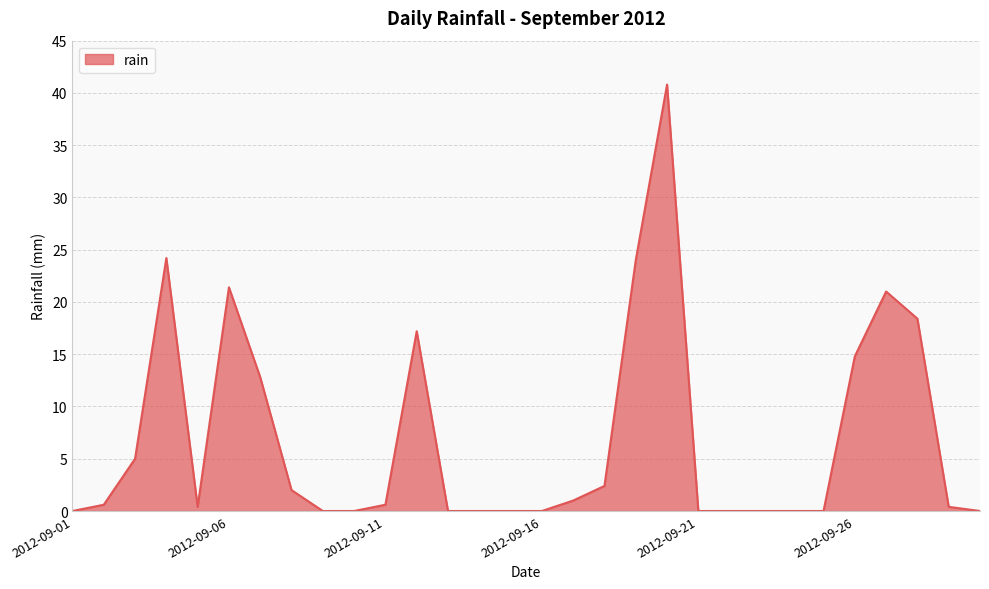

What is the difference between the maximum and minimum values?

40.8